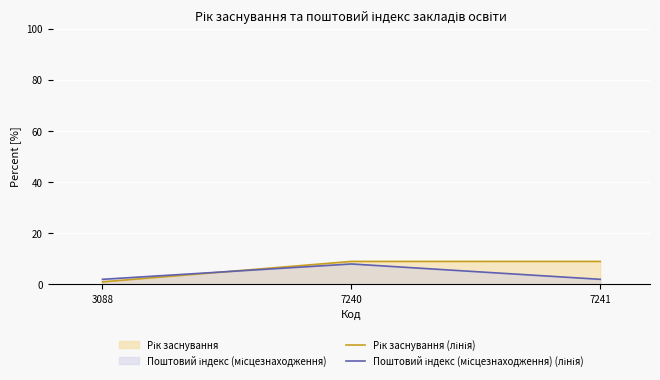

List the series in order of their overall mean, highest first.

Рік заснування (лінія), Поштовий індекс (місцезнаходження) (лінія)